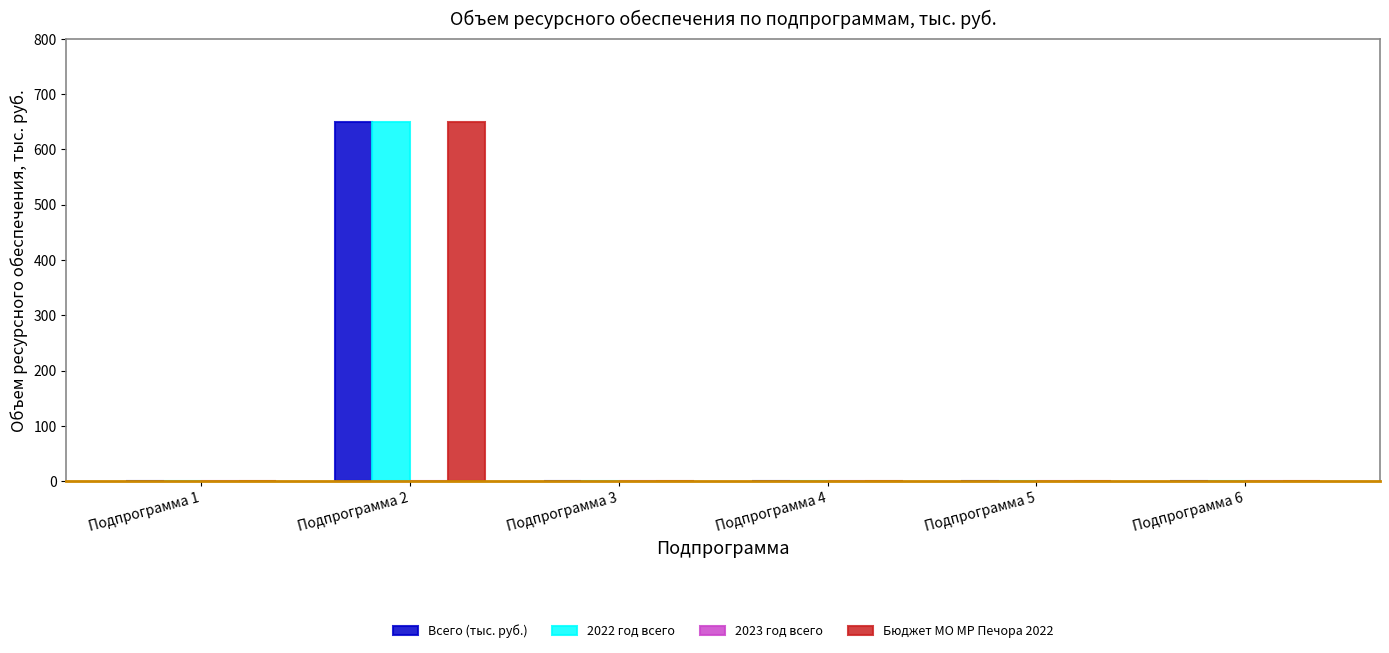

How many data points does each series have?

6